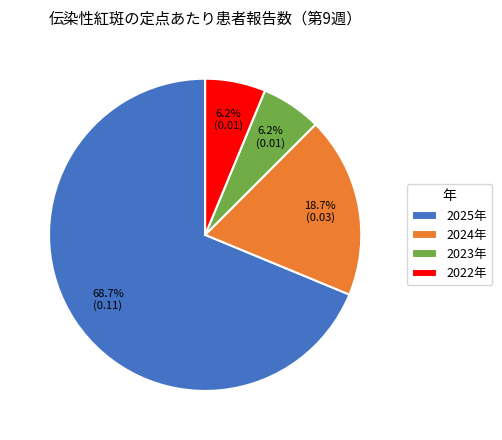

Which category accounts for the majority?

2025年